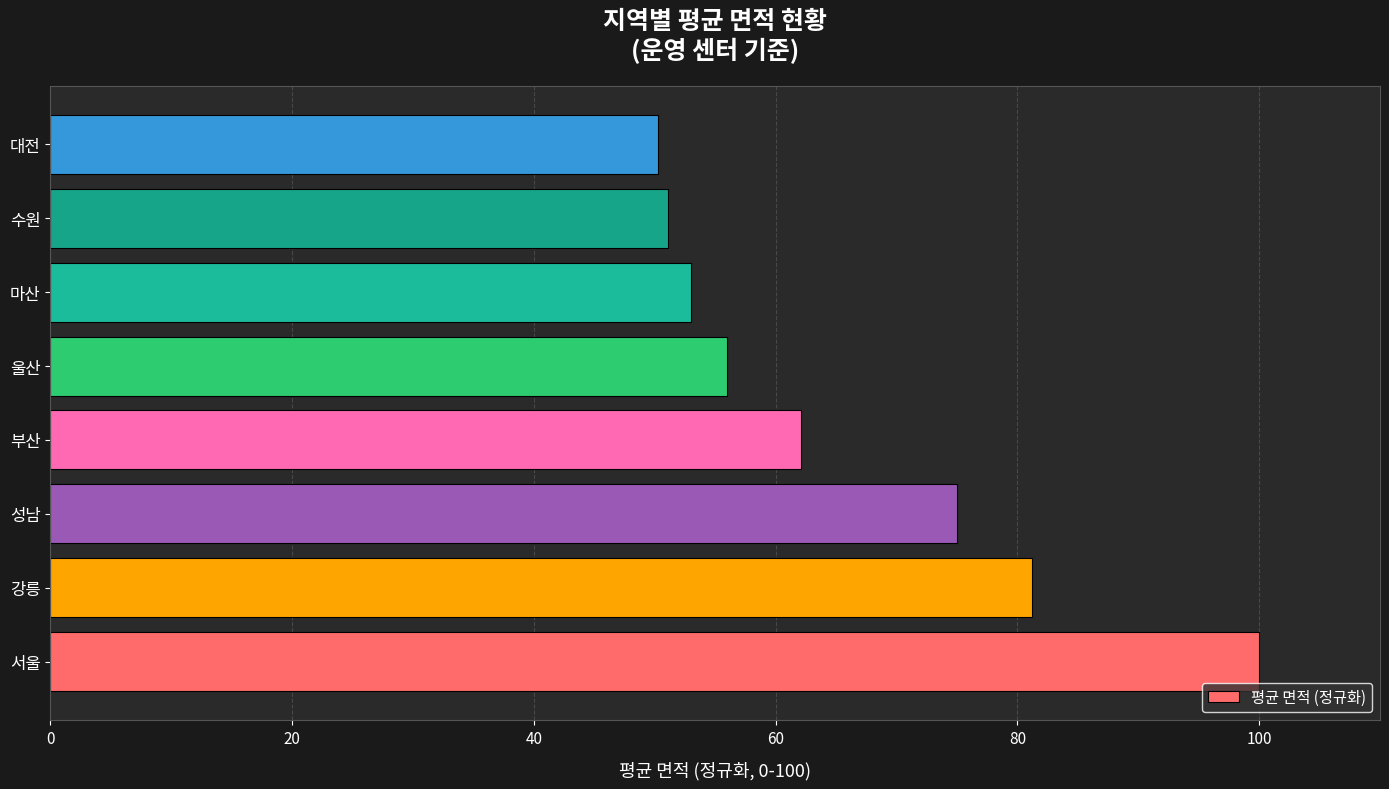

Reading bottom to top, list all the values displayed in this chart.

서울=100.0	강릉=81.2	성남=75.0	부산=62.1	울산=56.0	마산=53.0	수원=51.1	대전=50.2